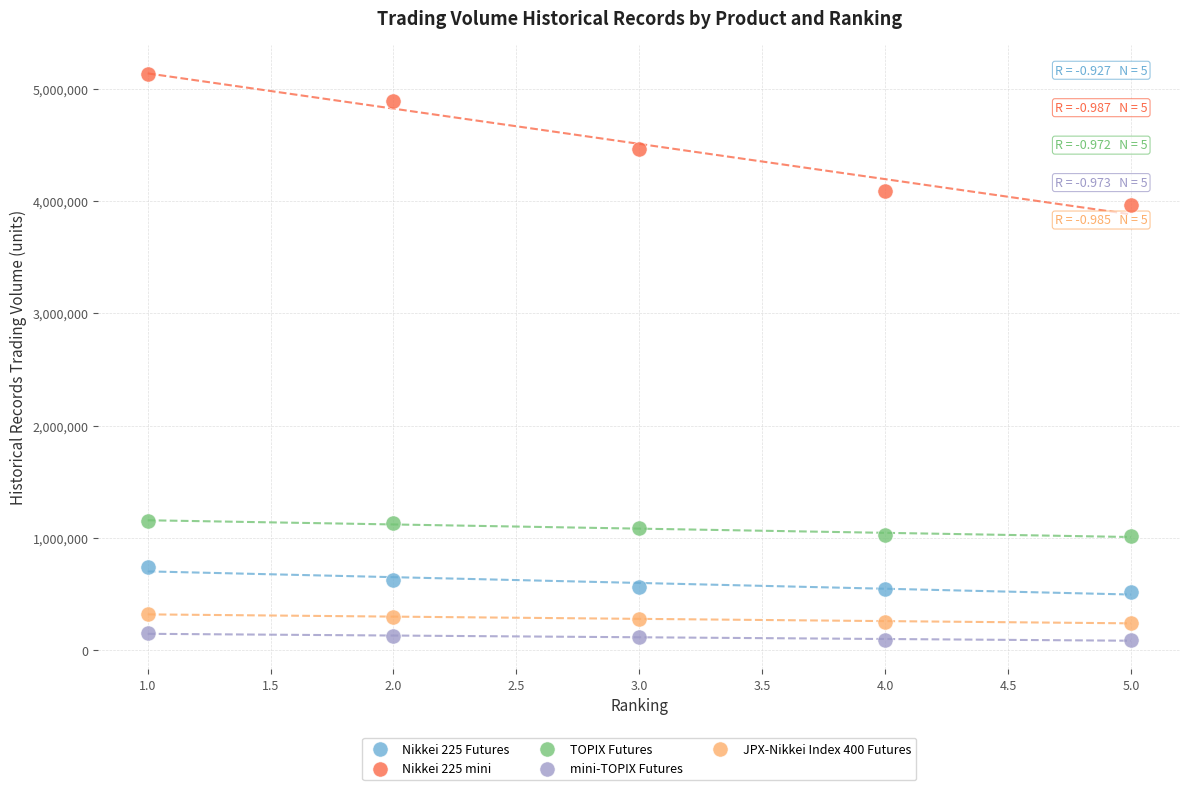

Which series reaches the maximum Y coordinate?

Nikkei 225 mini